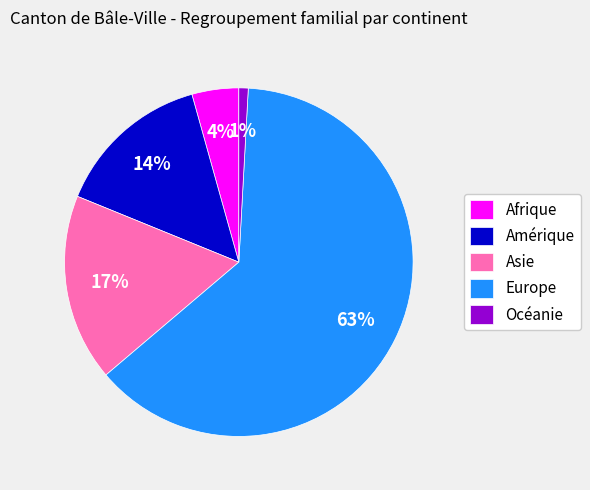

What percentage is the Afrique slice, to the nearest percent?

4%